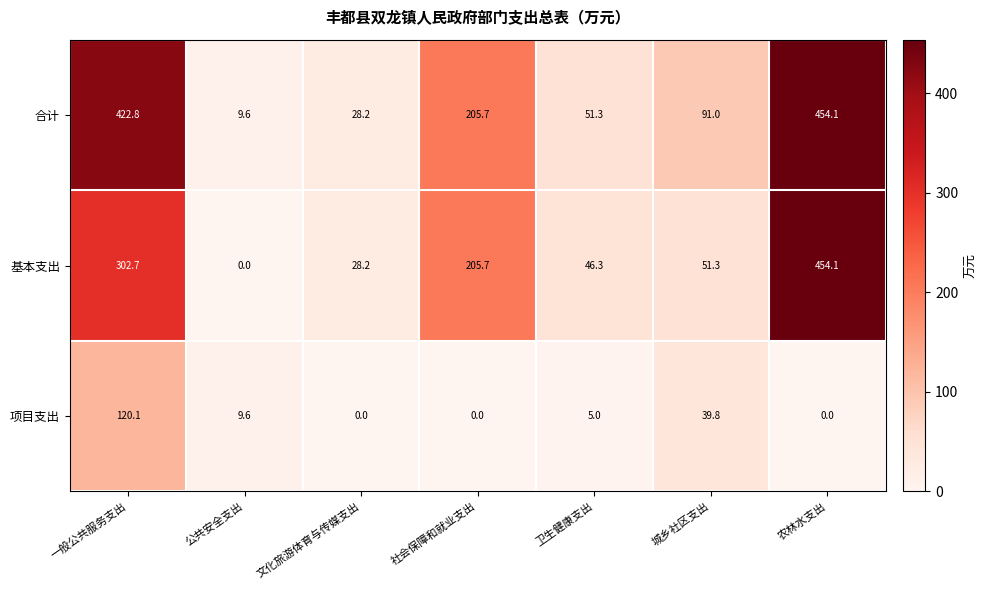

How many series are shown in this chart?

3